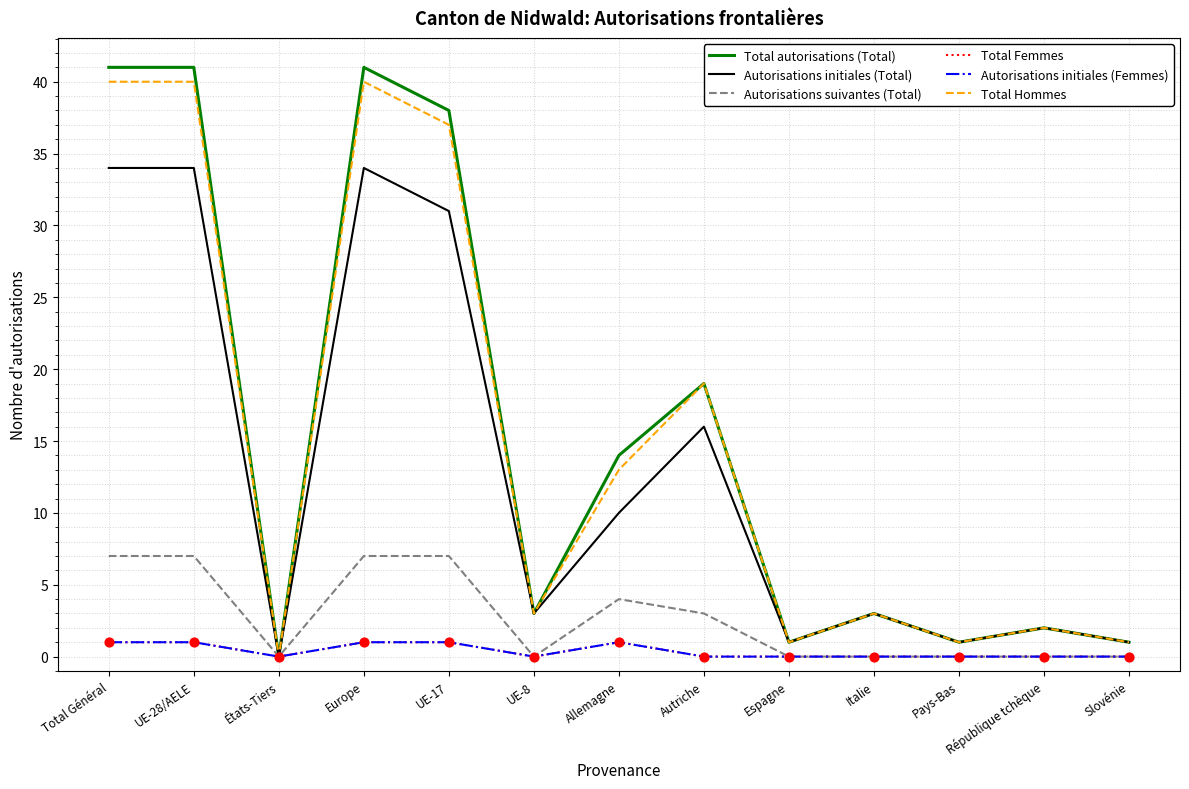

Is the value of Total autorisations (Total) at Pays-Bas greater than the value of Autorisations suivantes (Total) at Allemagne?

No